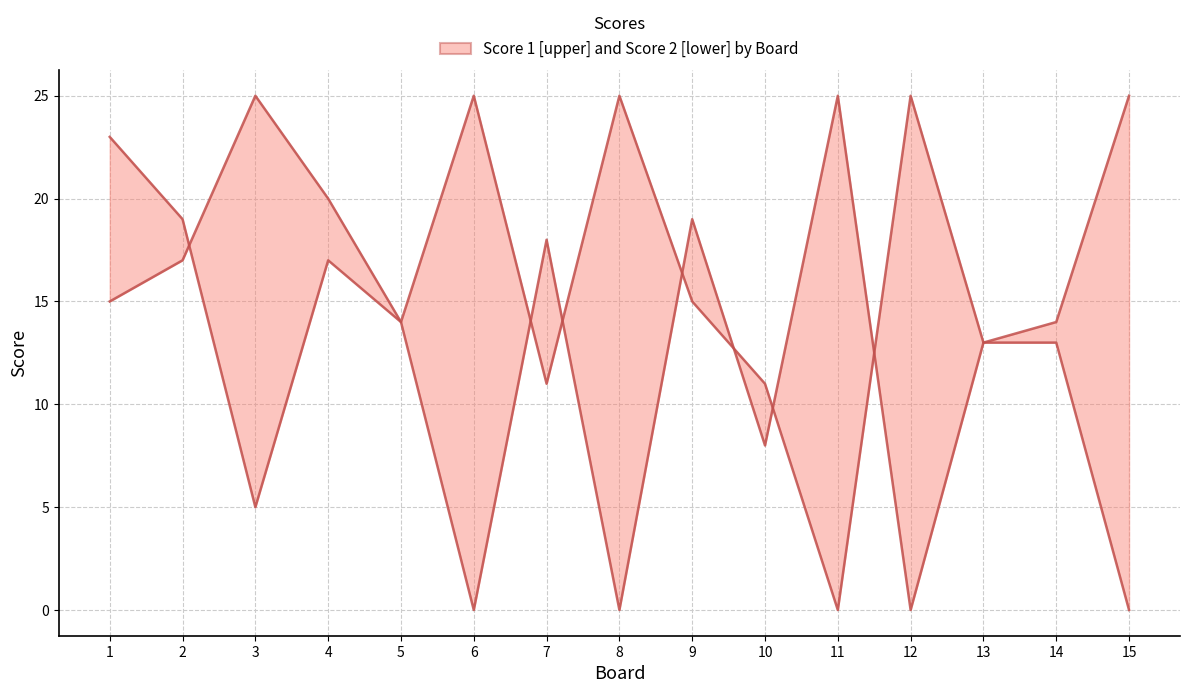

The value of Score 2 at 9 is 33. True or false?

False